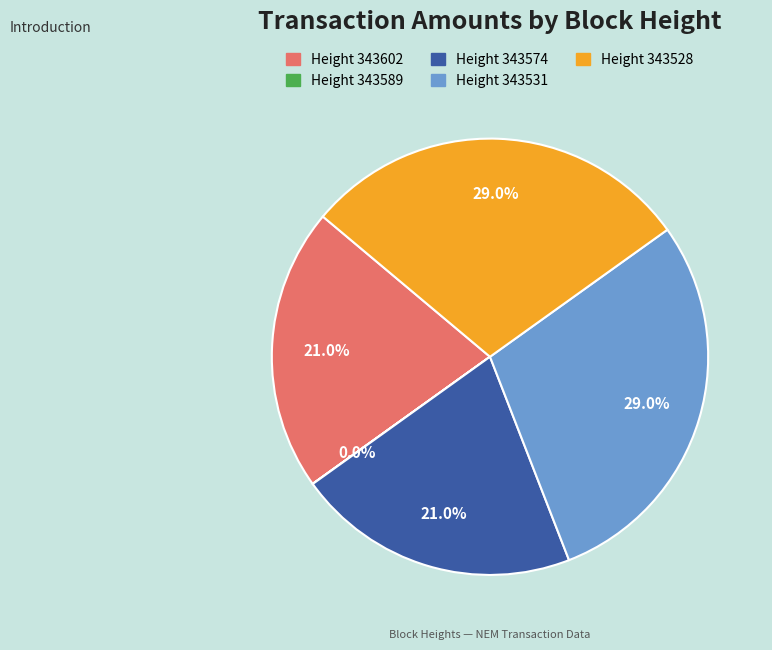

Is there any slice that represents more than half of the pie?

No